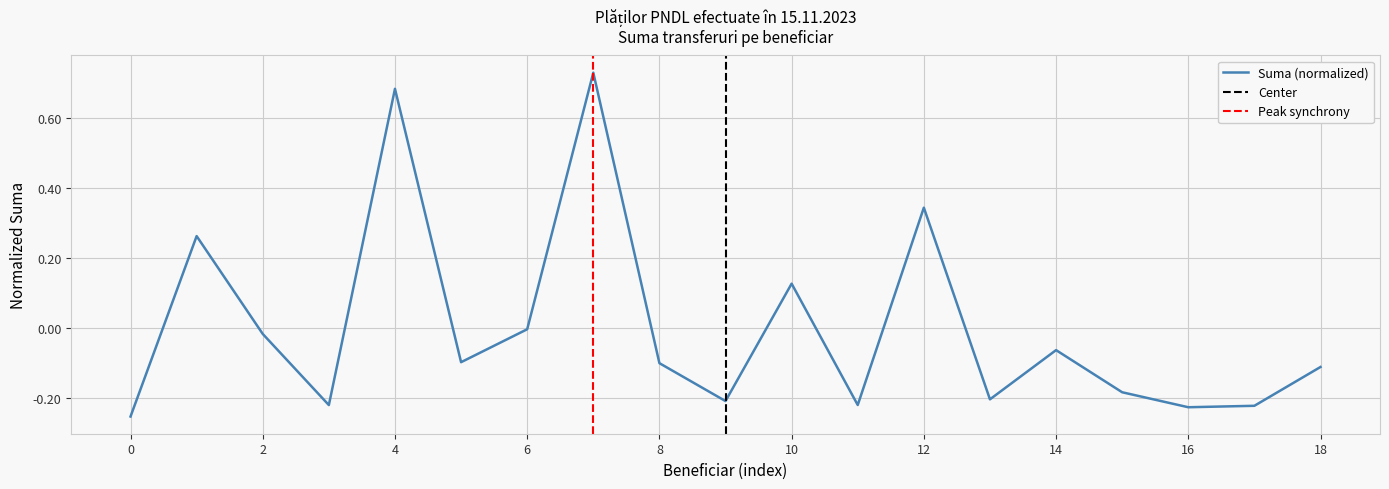

What is the difference between the maximum and minimum values?

1.0